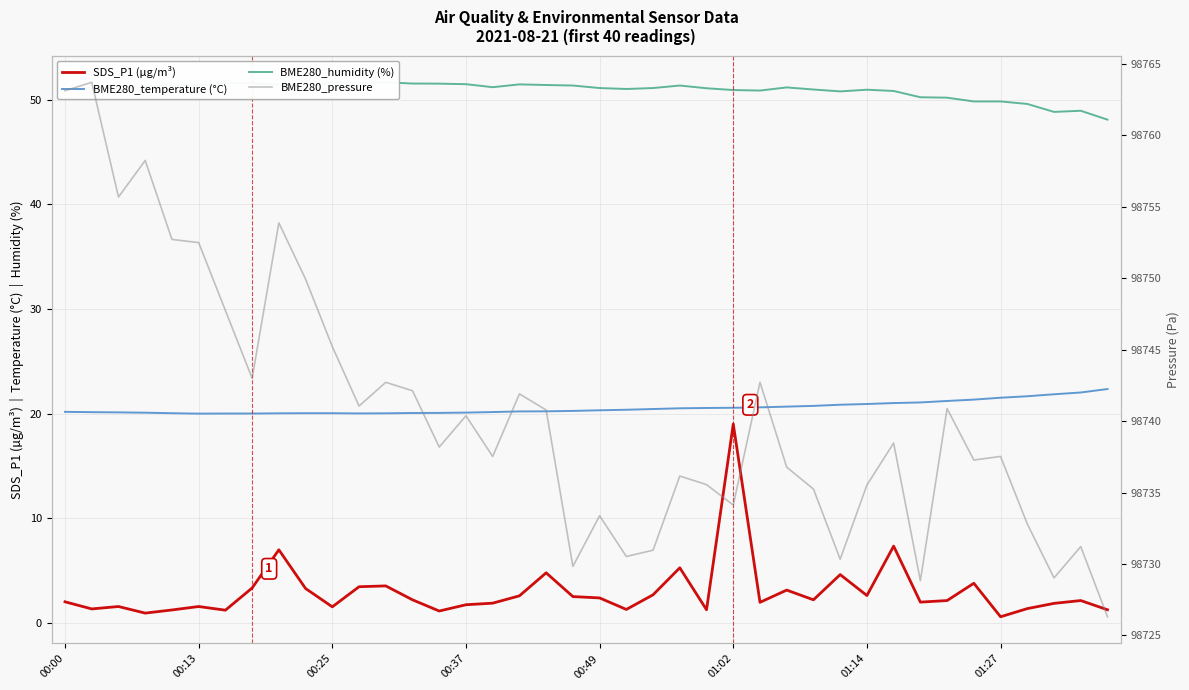

Read the SDS_P1 (µg/m³) value at 22.

2.7